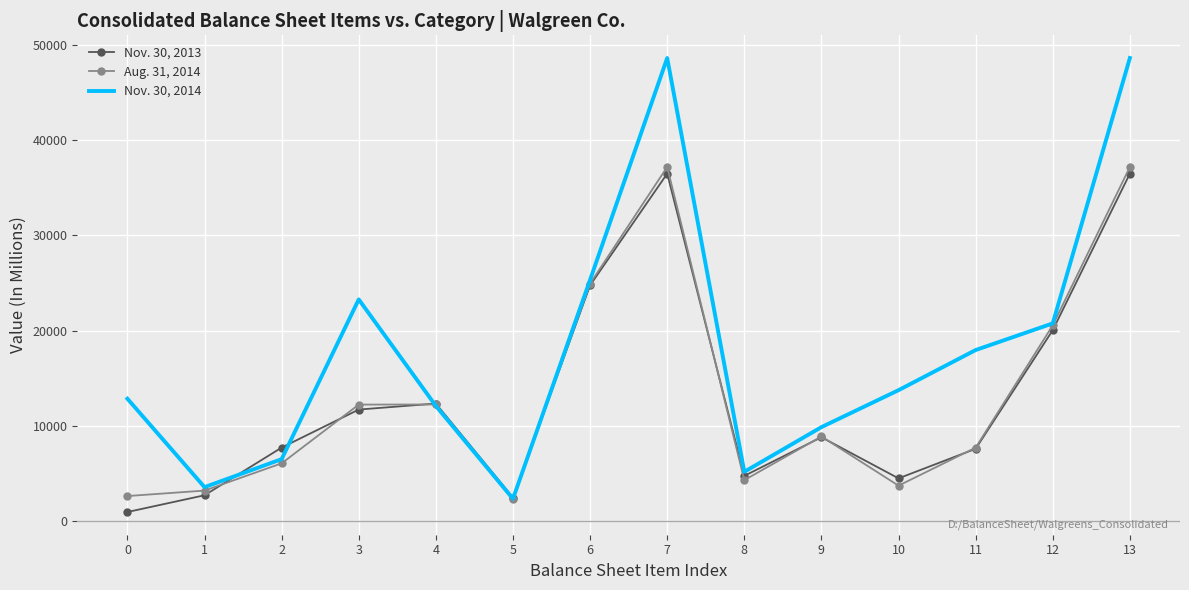

What is the difference between the maximum and second lowest values in the Nov. 30, 2013 series?

33990